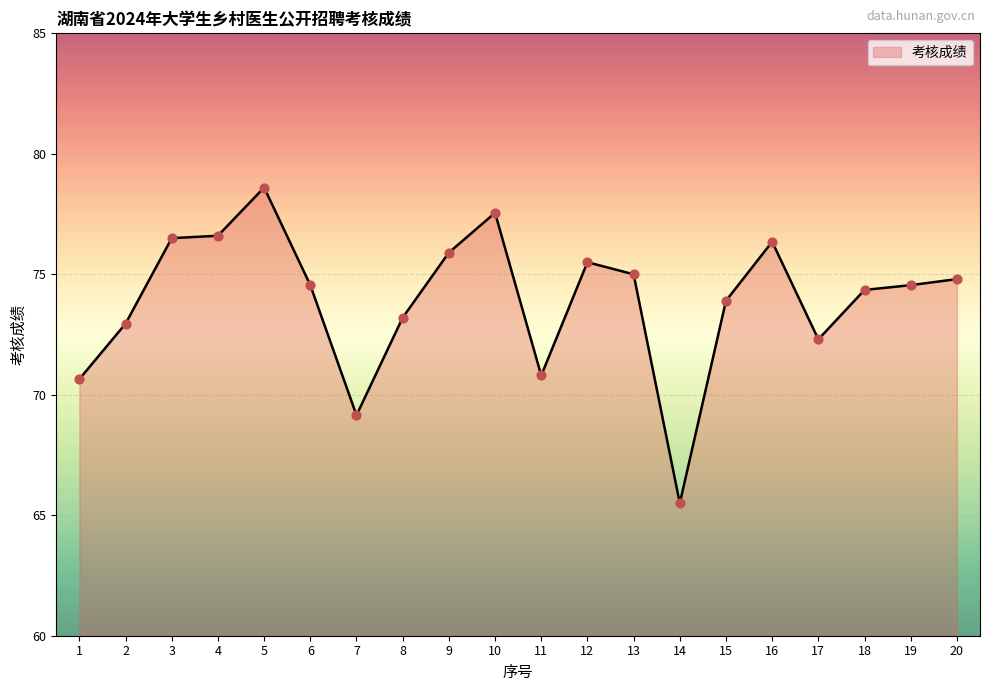

What is the ratio of the value at 9 to the value at 1?

1.1